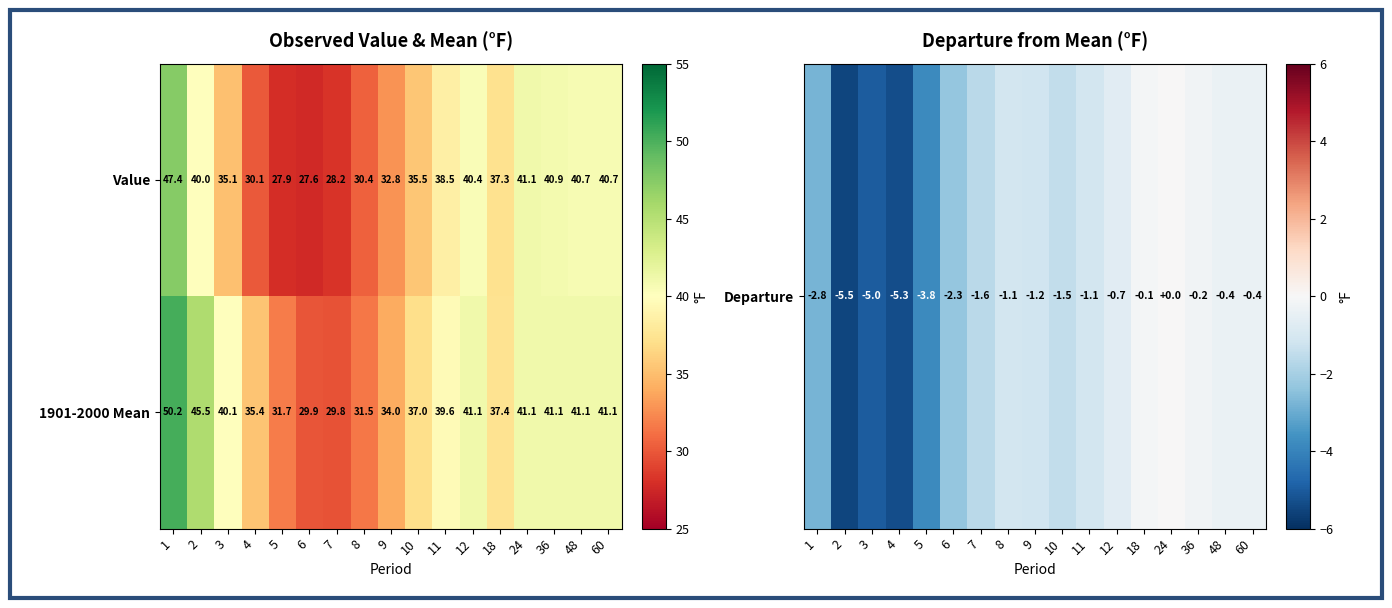

Which series has the widest spread of values?

1901-2000 Mean